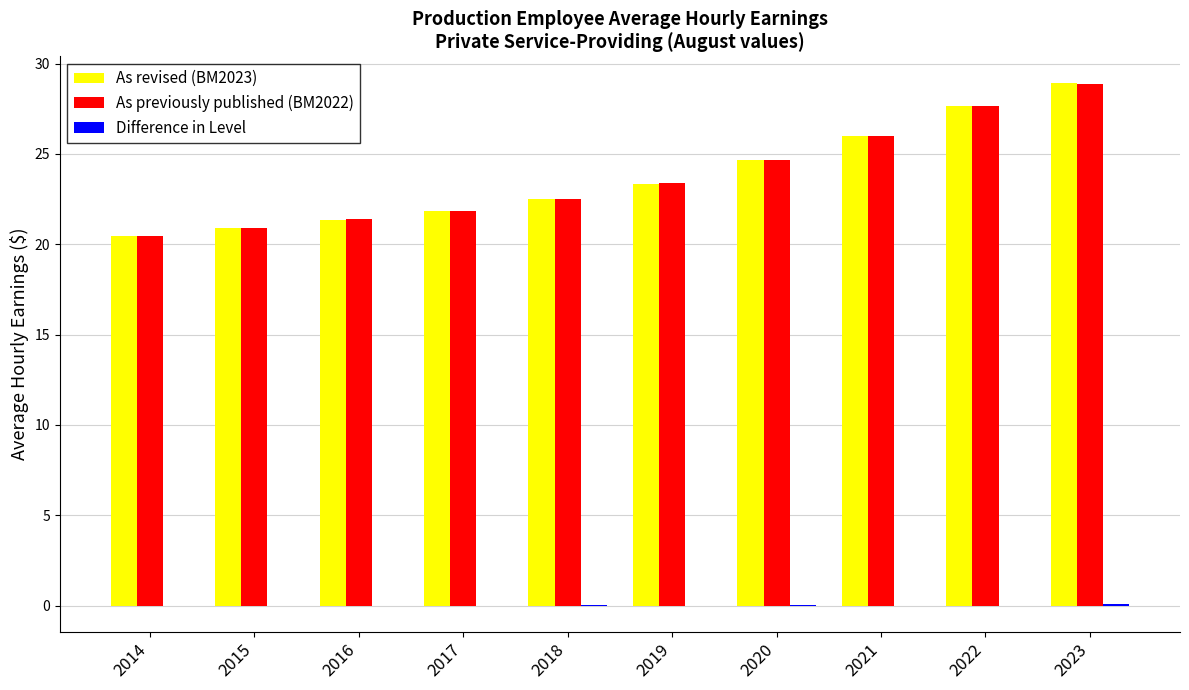

At which label does As previously published (BM2022) reach its peak?

2023